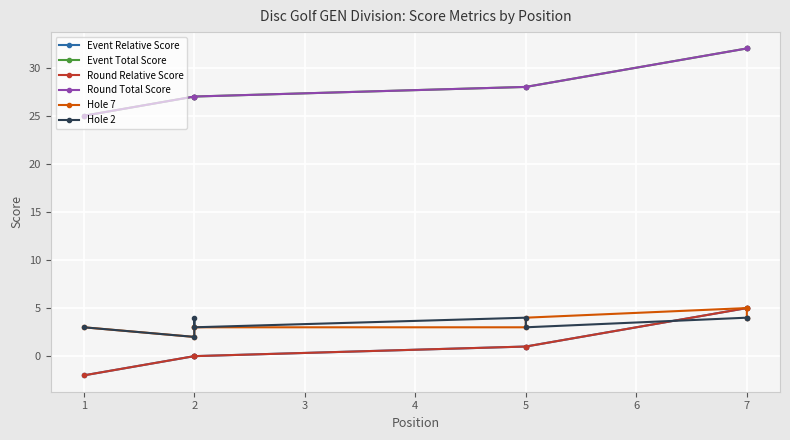

What is the difference between the maximum and minimum values in the Hole 7 series?

3